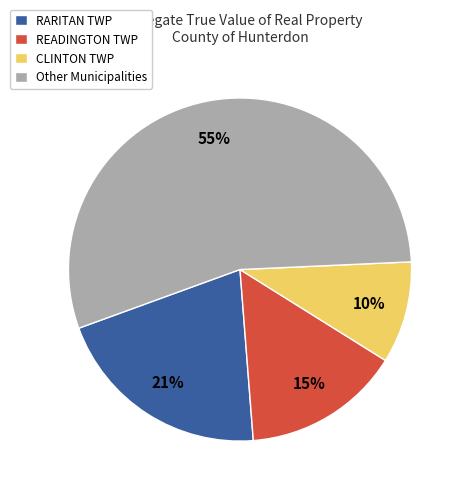

Which slice is the smallest?

CLINTON TWP